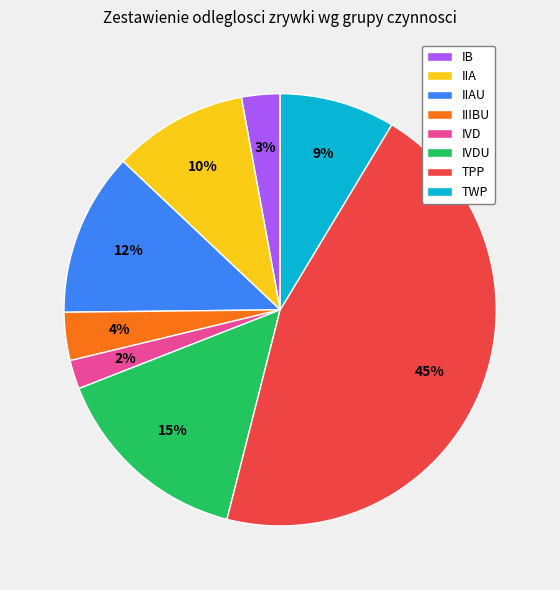

How many segments does this pie chart have?

8